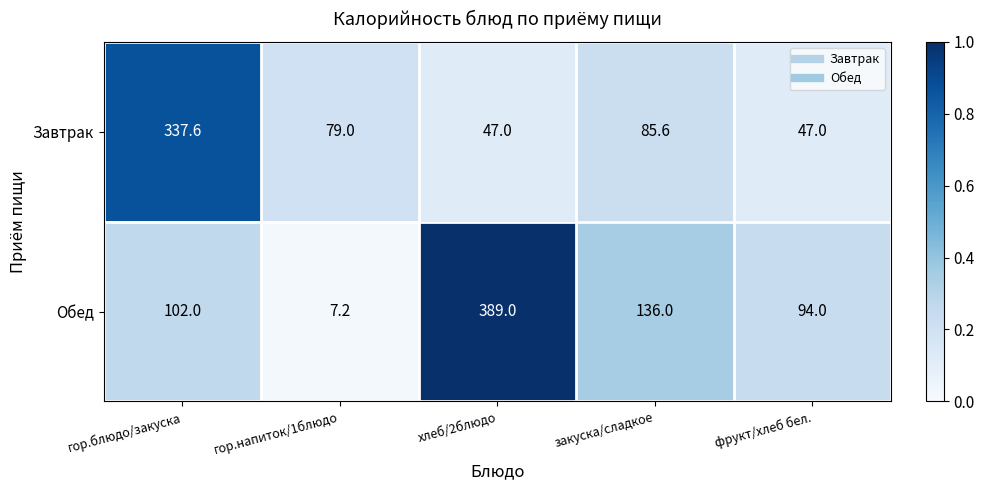

Is it true that Завтрак equals 47.0 at хлеб/2блюдо?

True